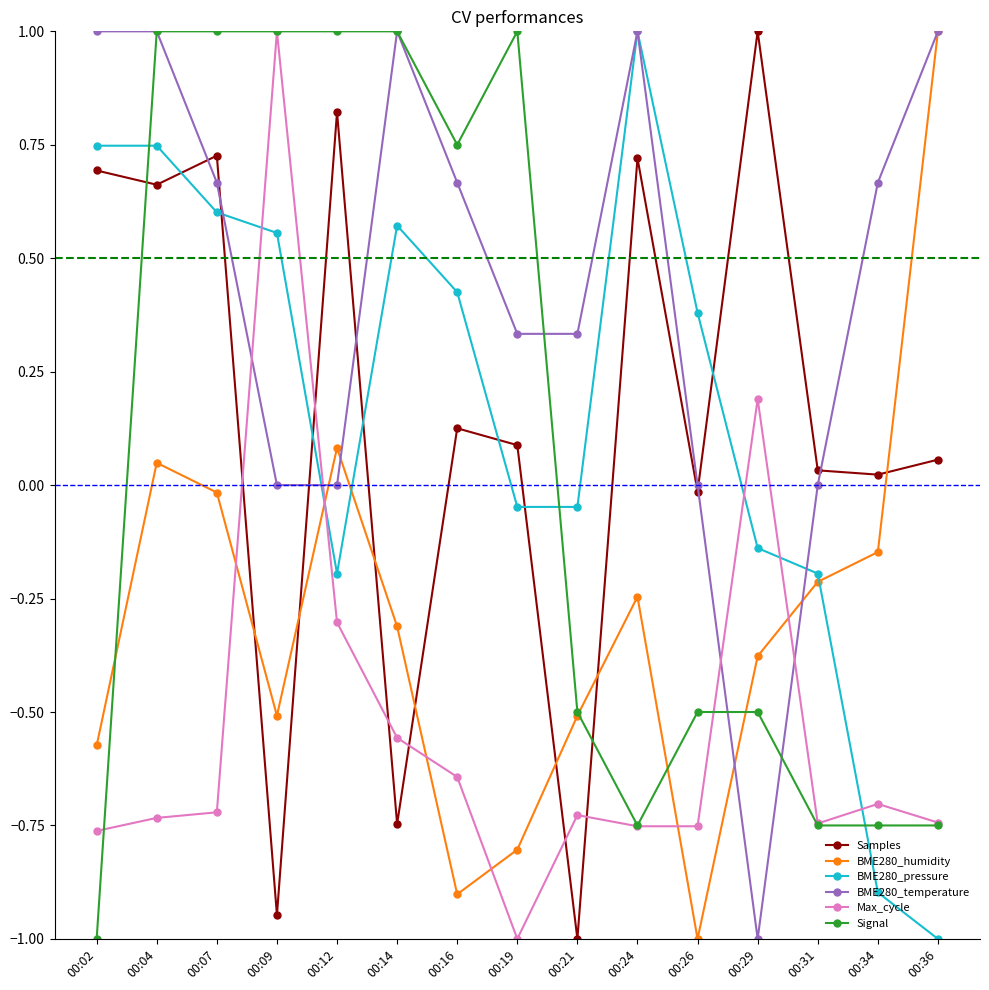

What is the lowest value of the Max_cycle series?

-1.0